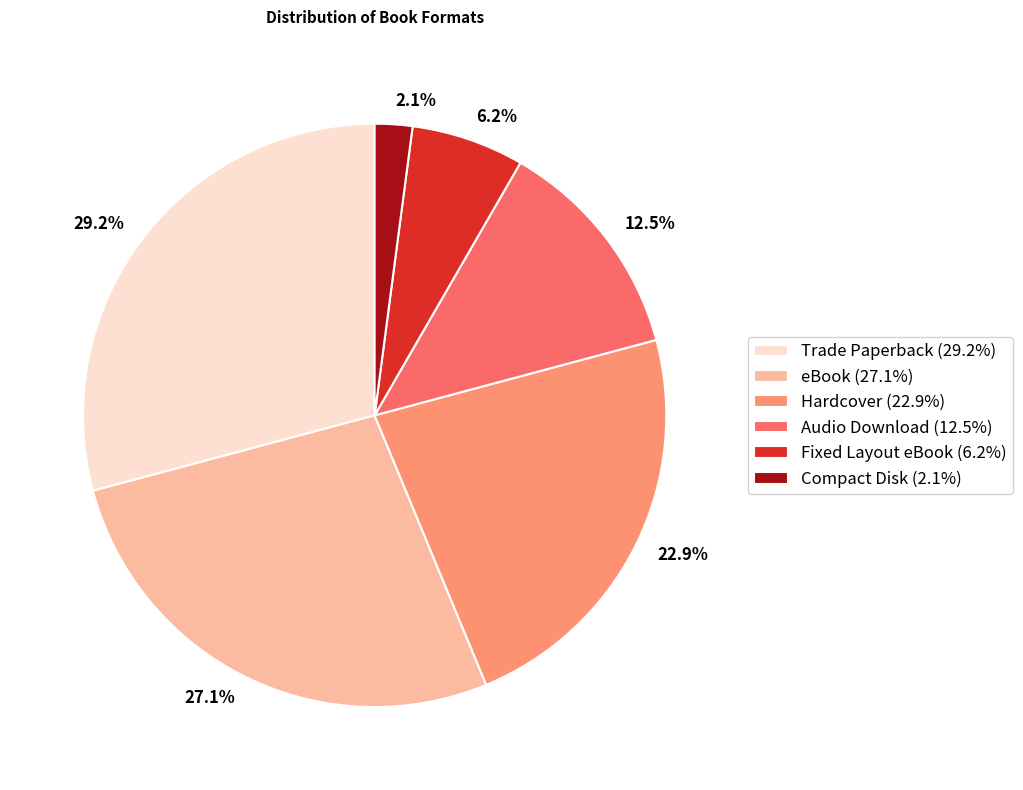

What percentage is the Fixed Layout eBook slice, to the nearest percent?

6%